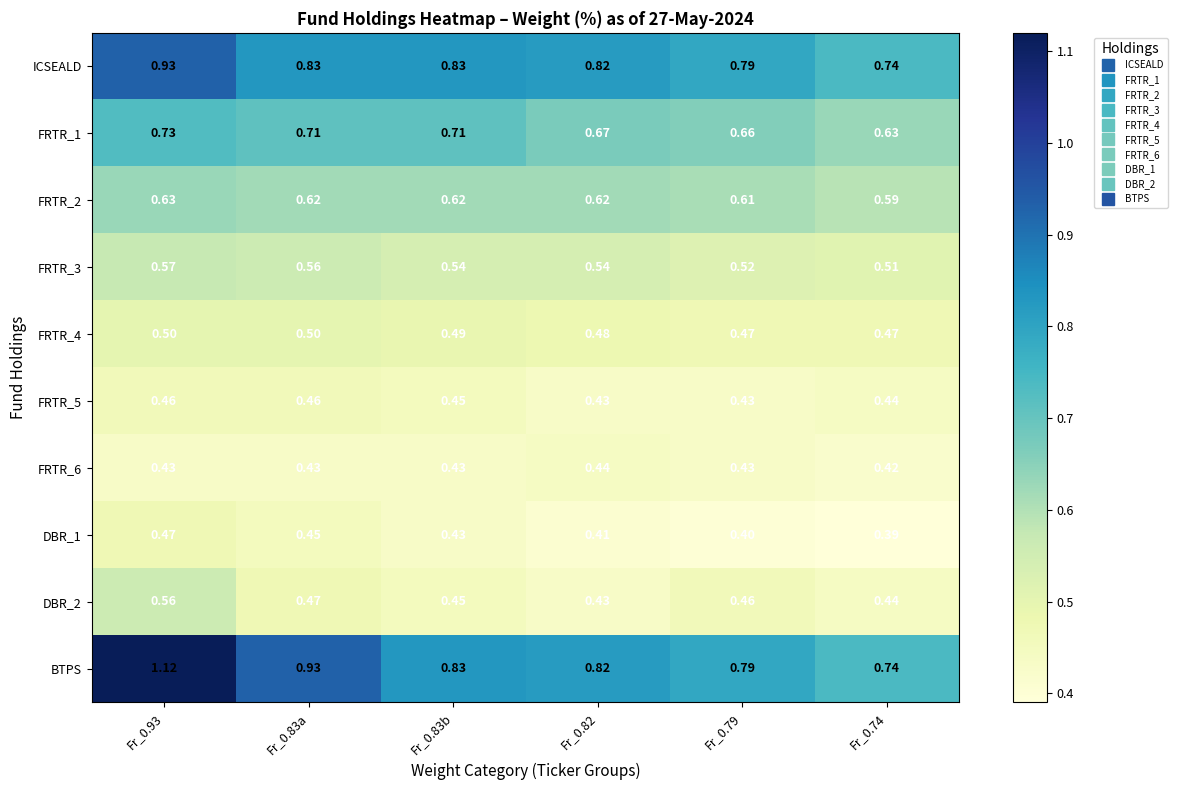

Rank the series by their maximum value, from lowest to highest.

FRTR_6, FRTR_5, DBR_1, FRTR_4, DBR_2, FRTR_3, FRTR_2, FRTR_1, ICSEALD, BTPS